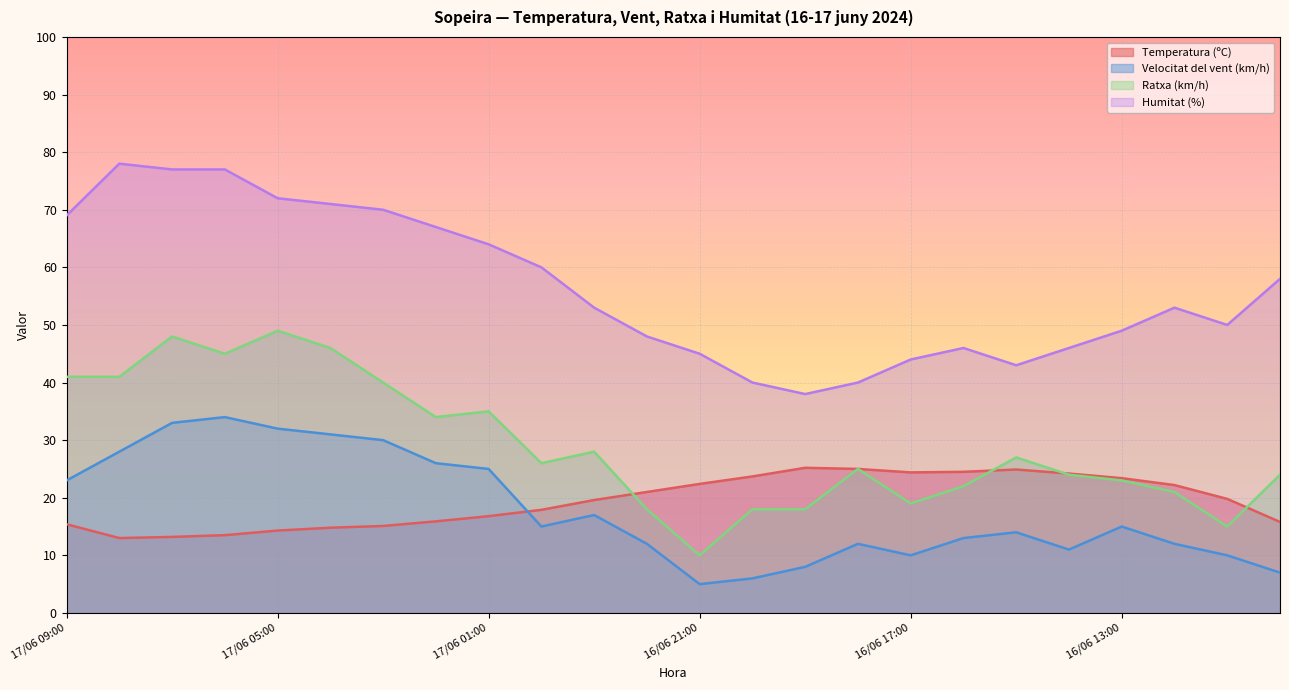

Is the value of Temperatura (ºC) at 16/06 11:00 greater than the value of Velocitat del vent (km/h) at 16/06 19:00?

Yes